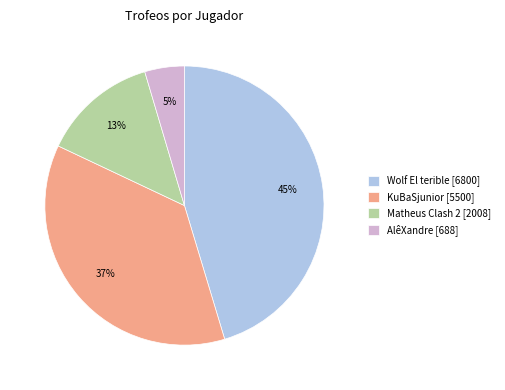

To the nearest percent, what is the average slice percentage?

25%